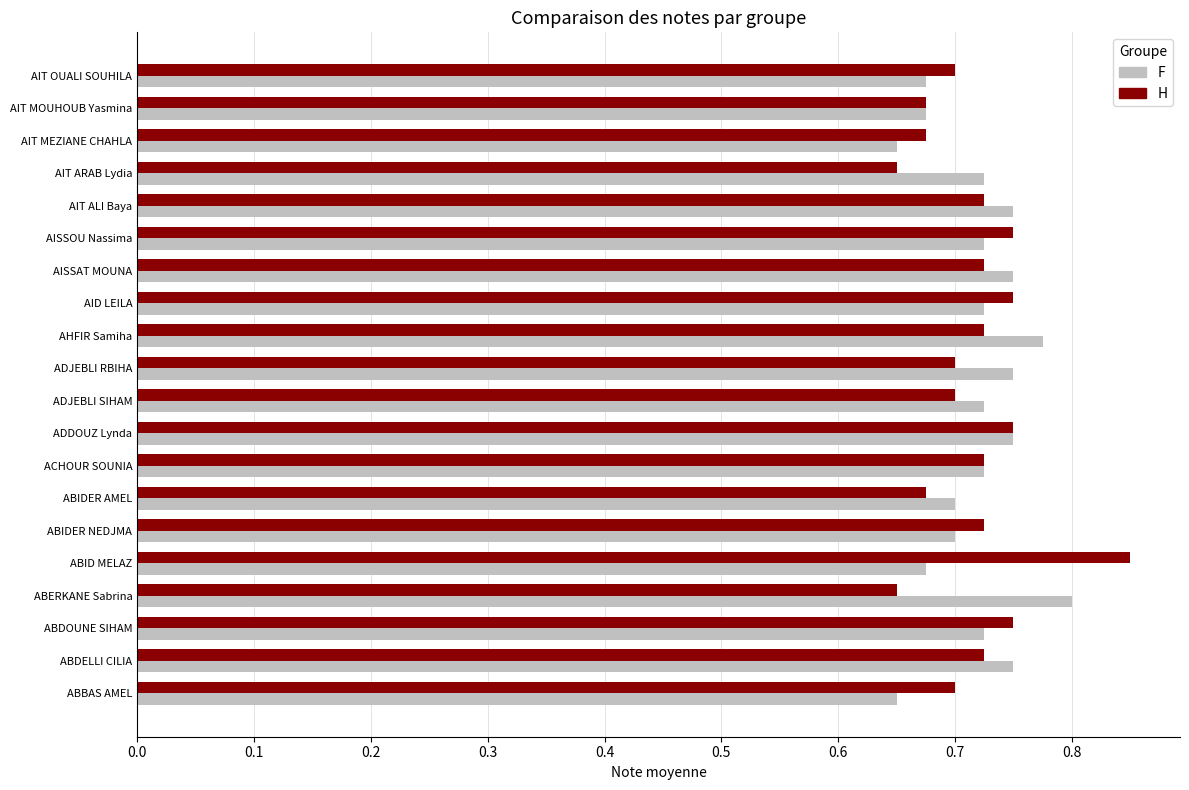

Is the value of F at ABERKANE Sabrina greater than the value of H at AIT ARAB Lydia?

Yes